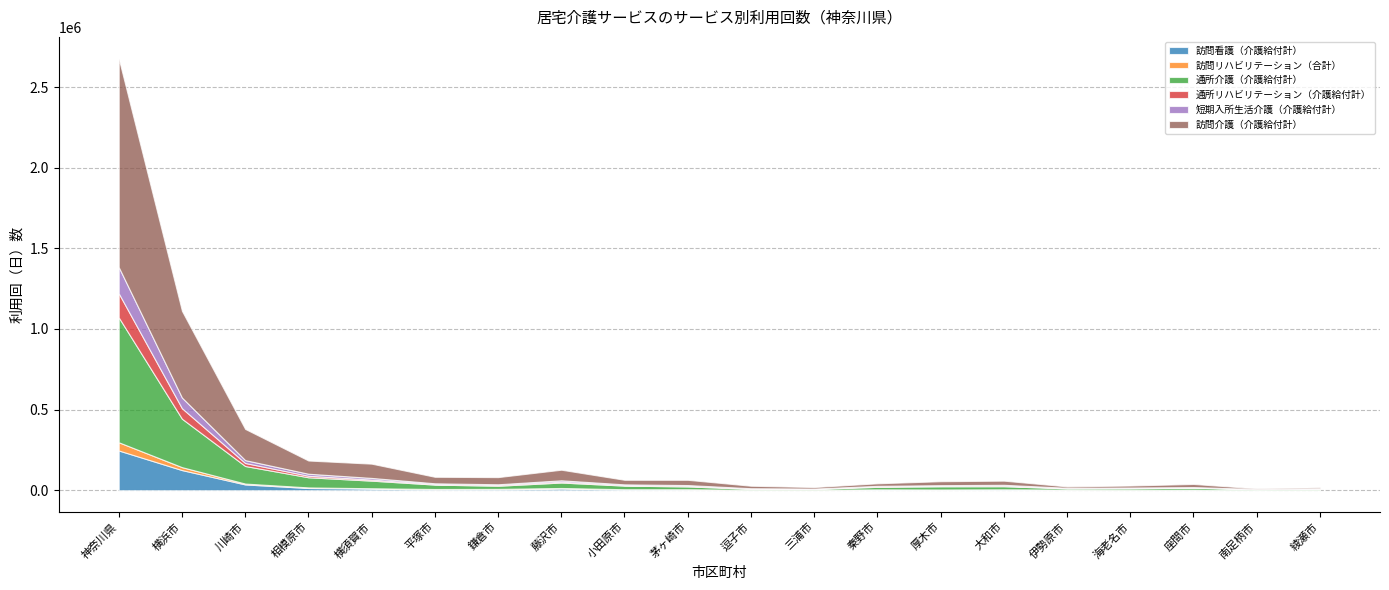

What is the value of the 訪問看護（介護給付計） point at the 6th from the left?

3937